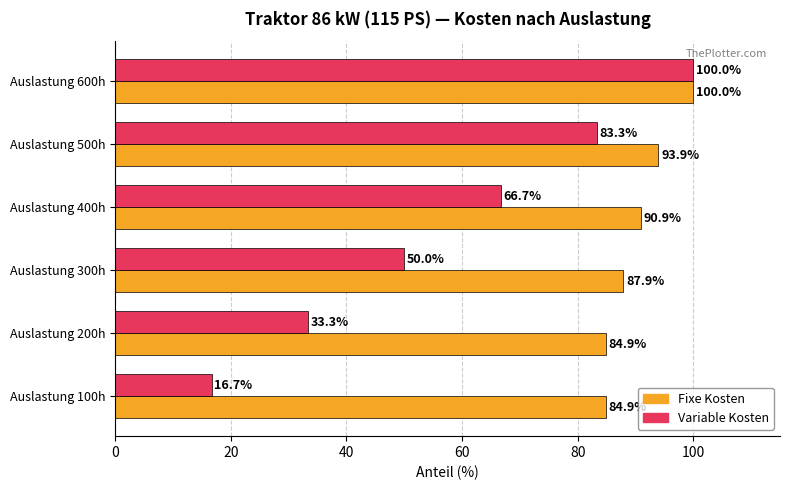

The Variable Kosten series shows 83.3 at Auslastung 500h. True or false?

True